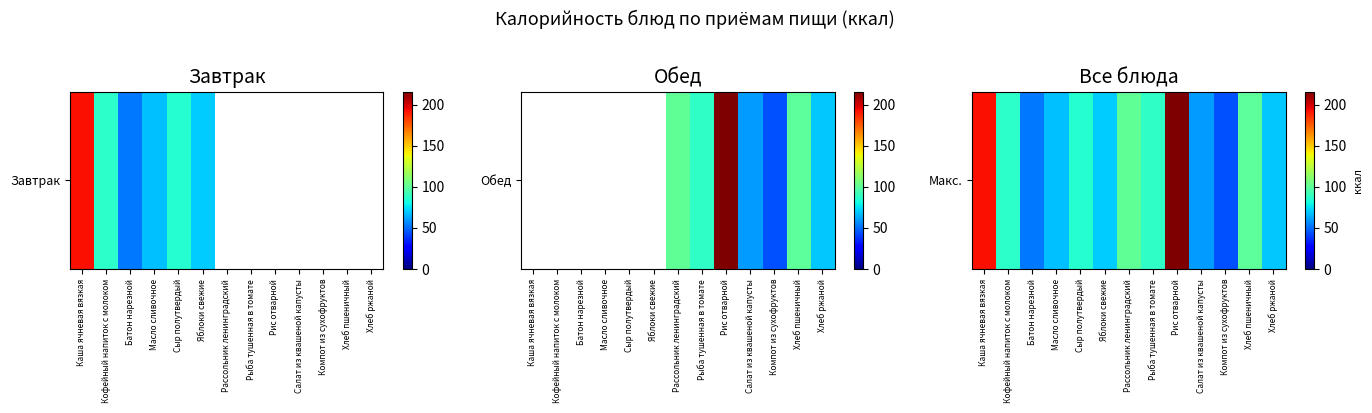

The chart shows a value of 216.0 at Рис отварной. True or false?

True